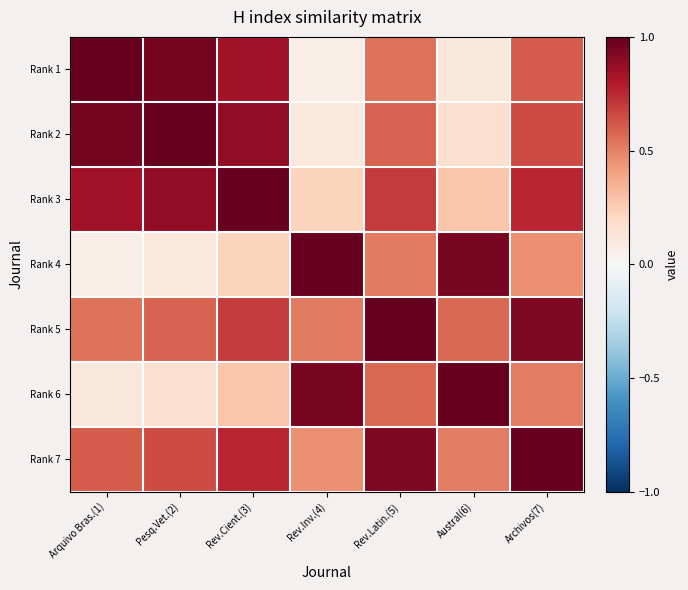

What is the spread (max minus min) of values at Arquivo Bras.(1)?

0.9